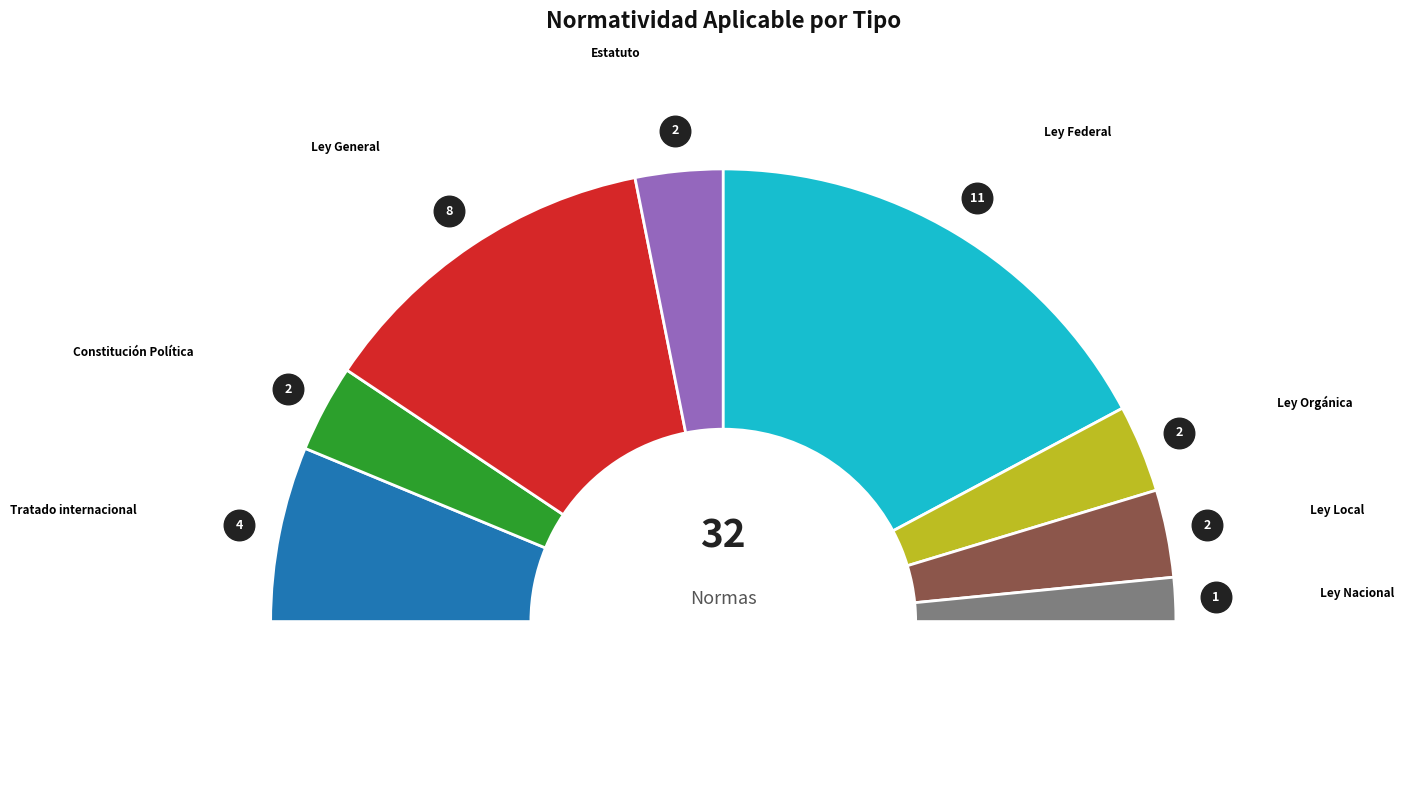

Is there any slice that represents more than half of the pie?

No